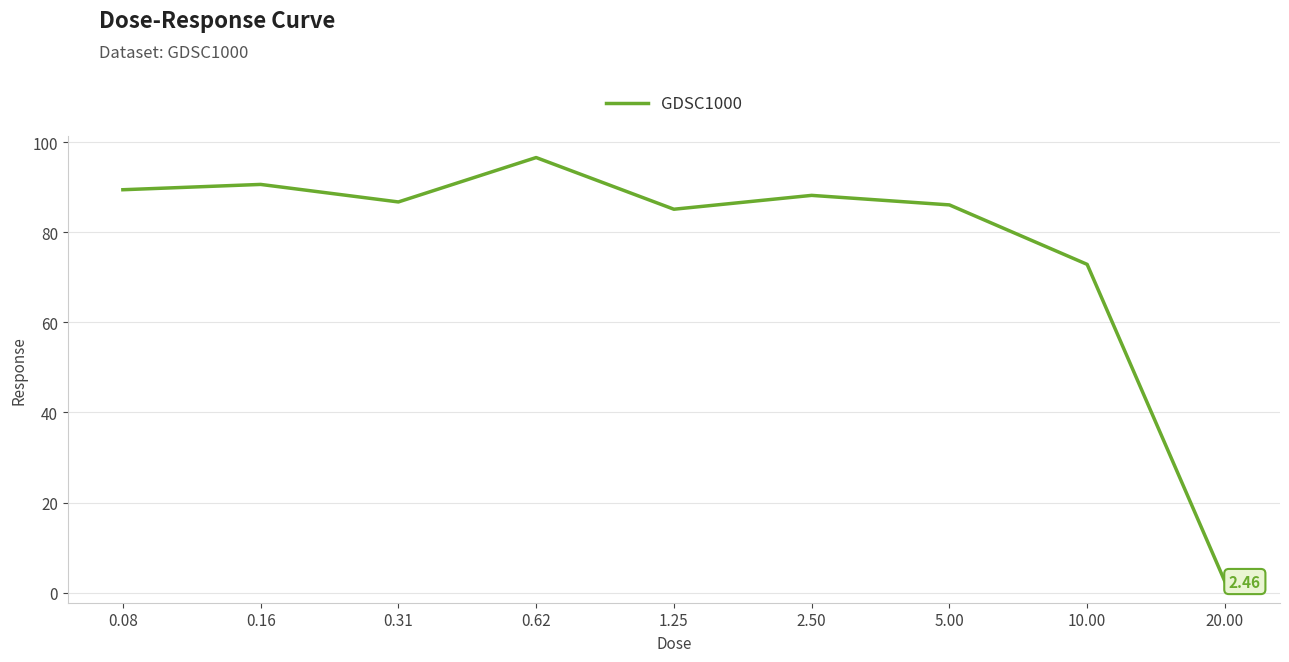

What is the minimum value shown in the chart?

2.5